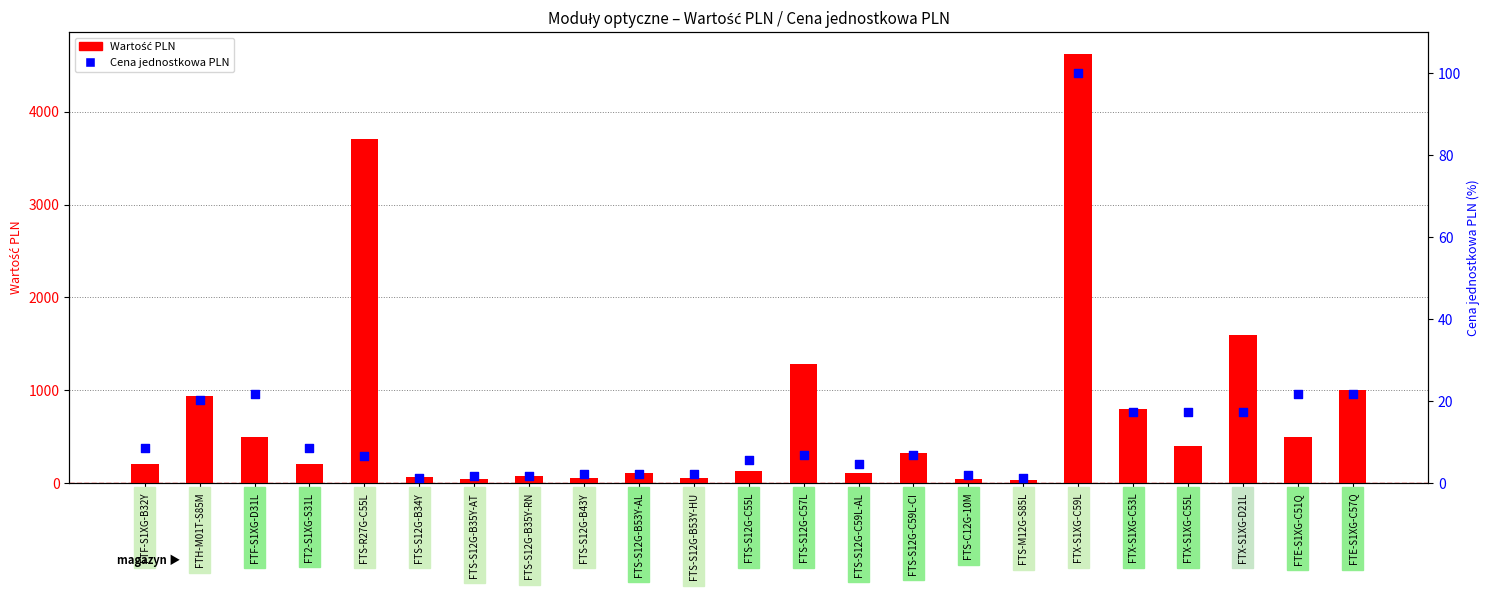

At how many categories does at least one series exceed 3262?

2